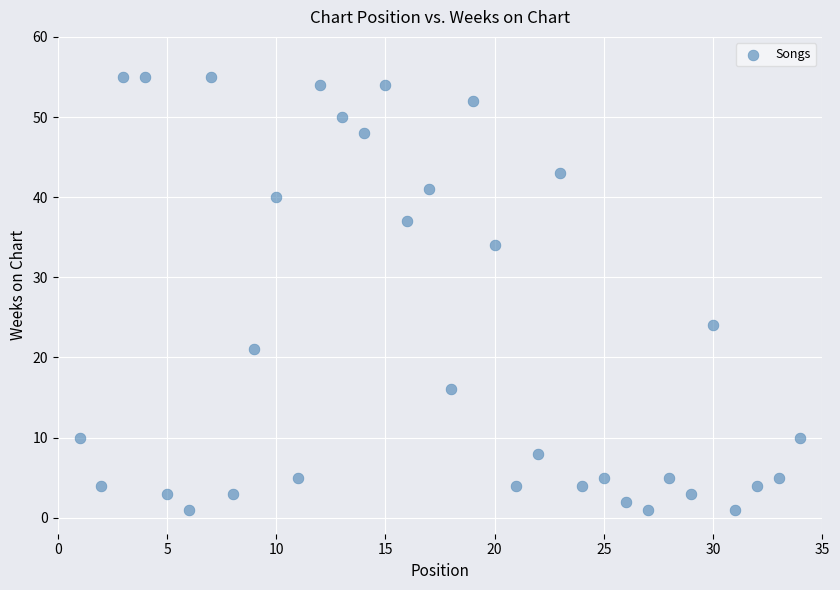

What Y value in the scatter plot is closest to 28?

24